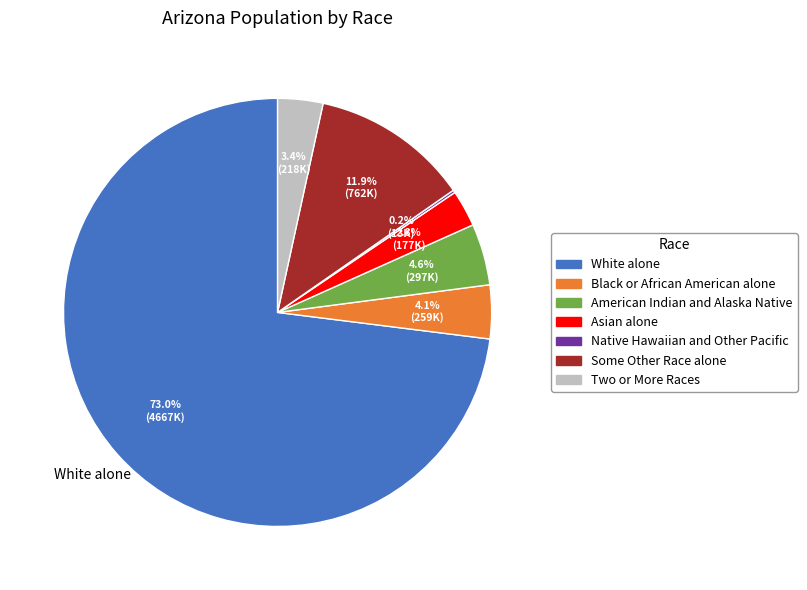

What is the largest slice in the pie chart?

White alone